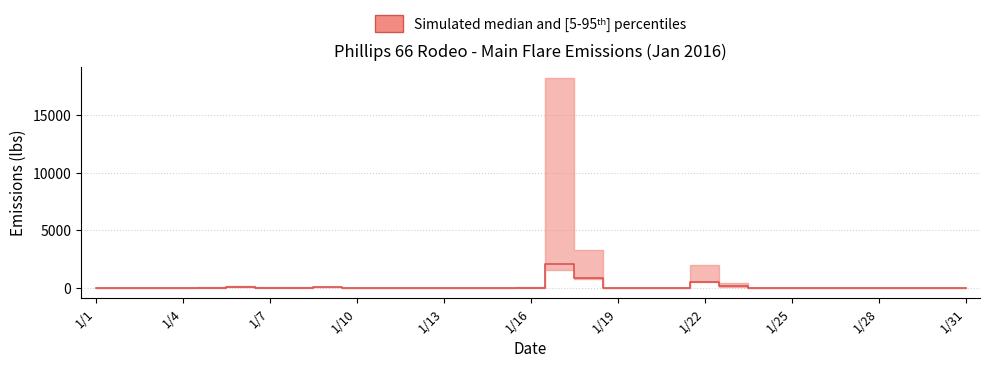

How many interior local valleys (lower than both neighbors) does the data have?

1